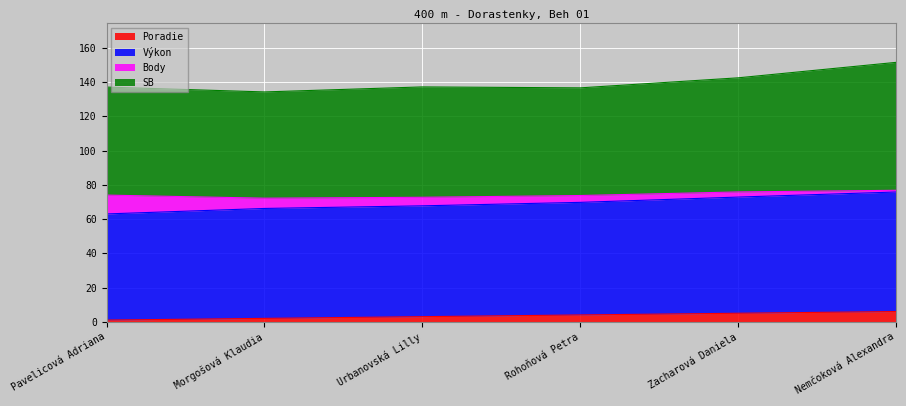

What value does the Poradie series have at Rohoňová Petra?

4.0